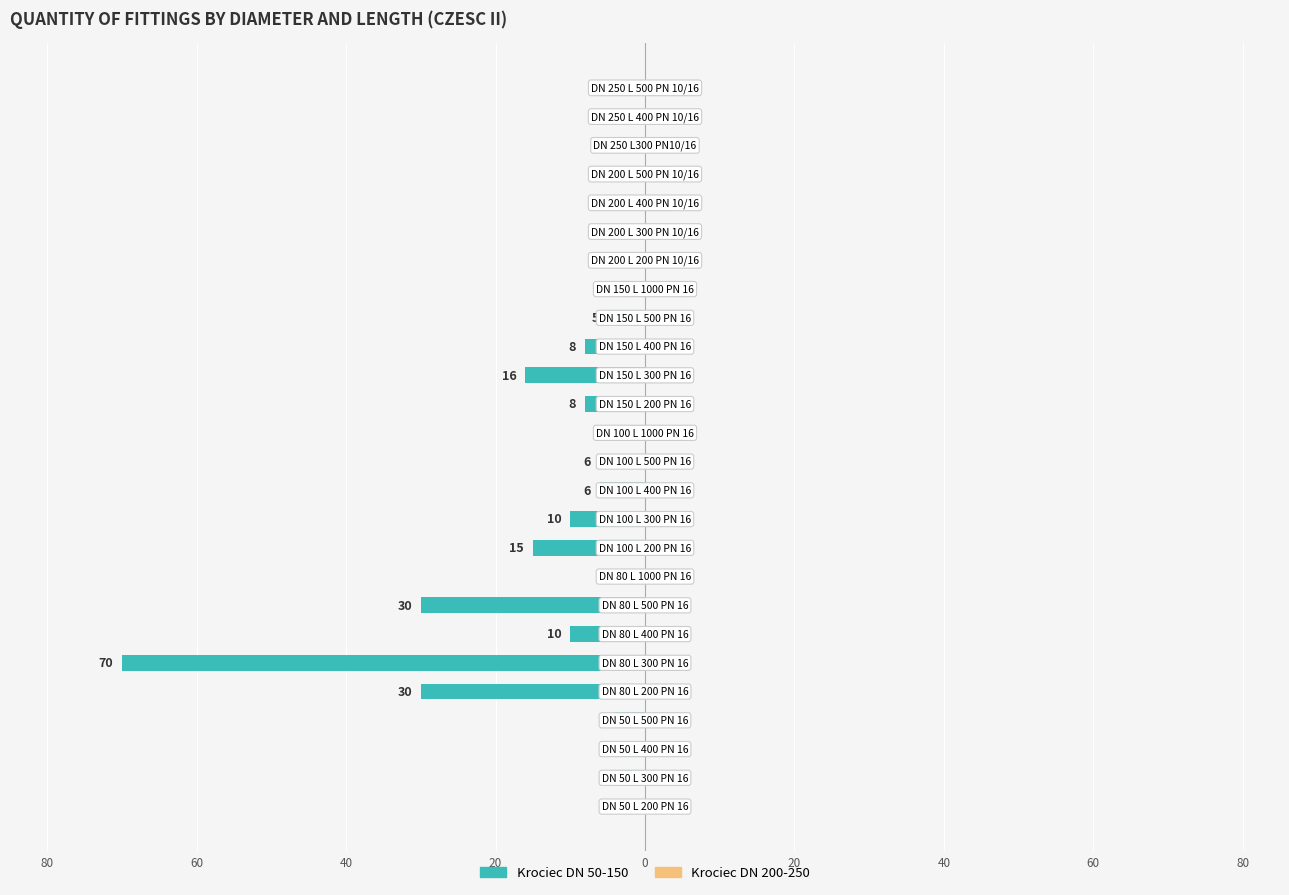

What is the value of the Krociec DN 50-150 bar at the 4th from the left?

-4